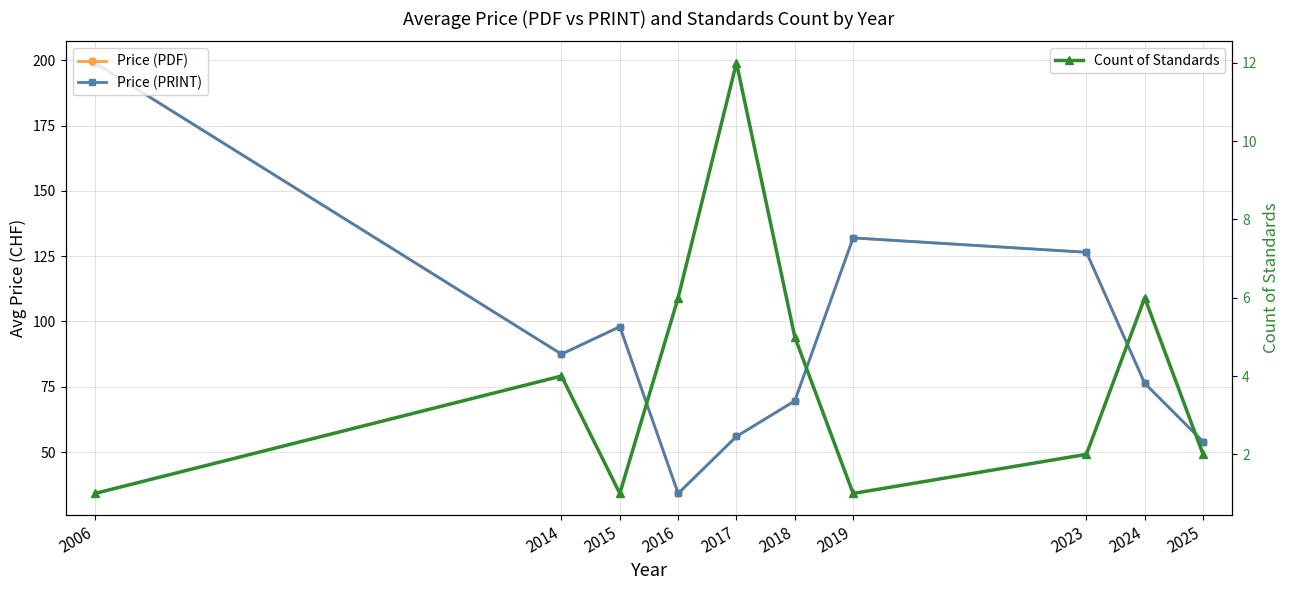

What is the value of the Price (PDF) point at the 8th from the left?

126.5